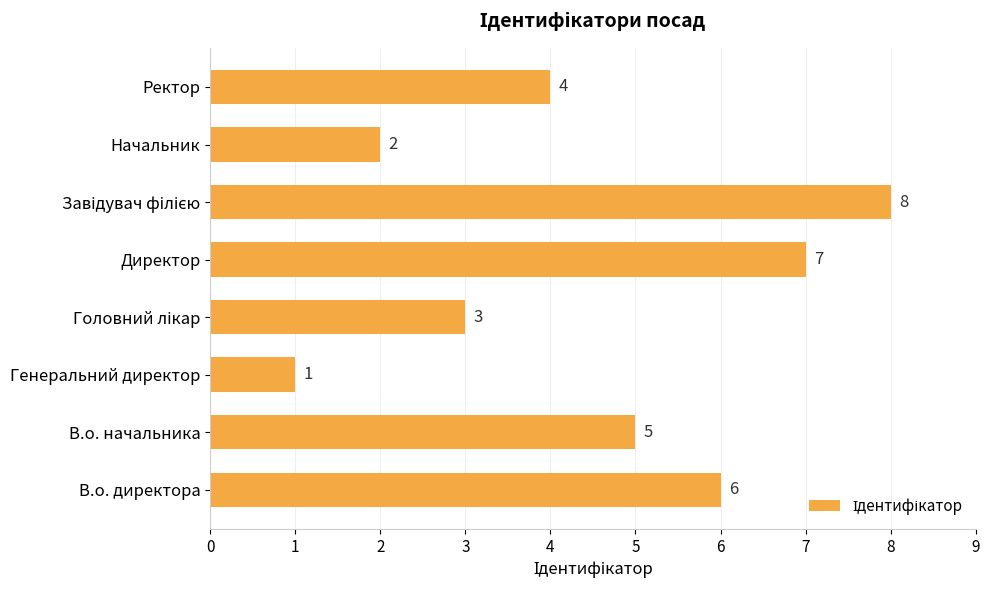

Reading bottom to top, what are all the values shown in this chart?

6	5	1	3	7	8	2	4